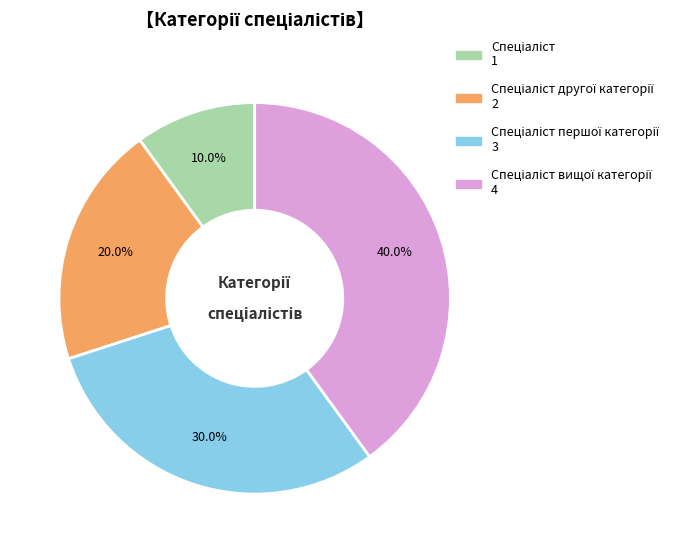

Is there any slice that represents more than half of the pie?

No